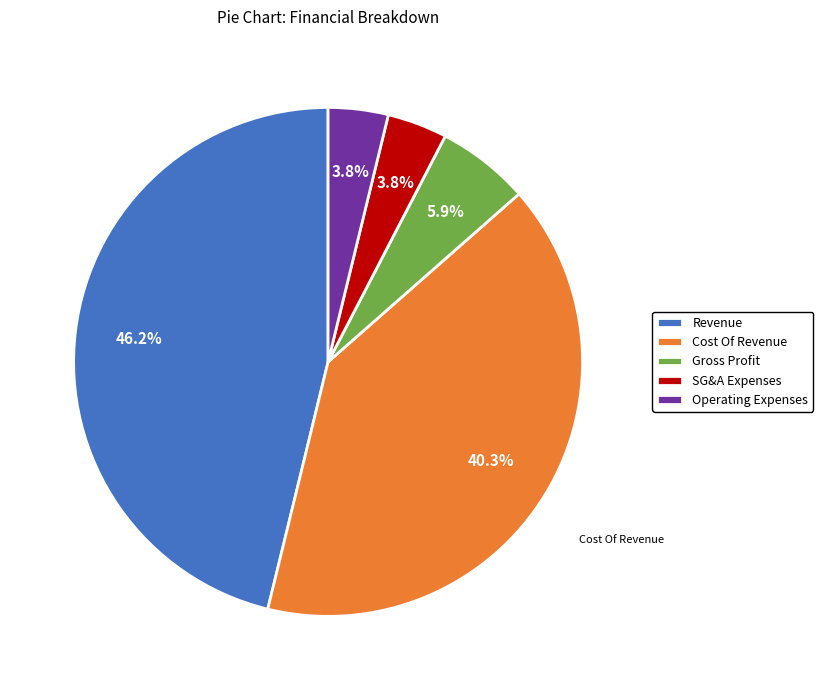

Which category has the biggest portion of the pie?

Revenue